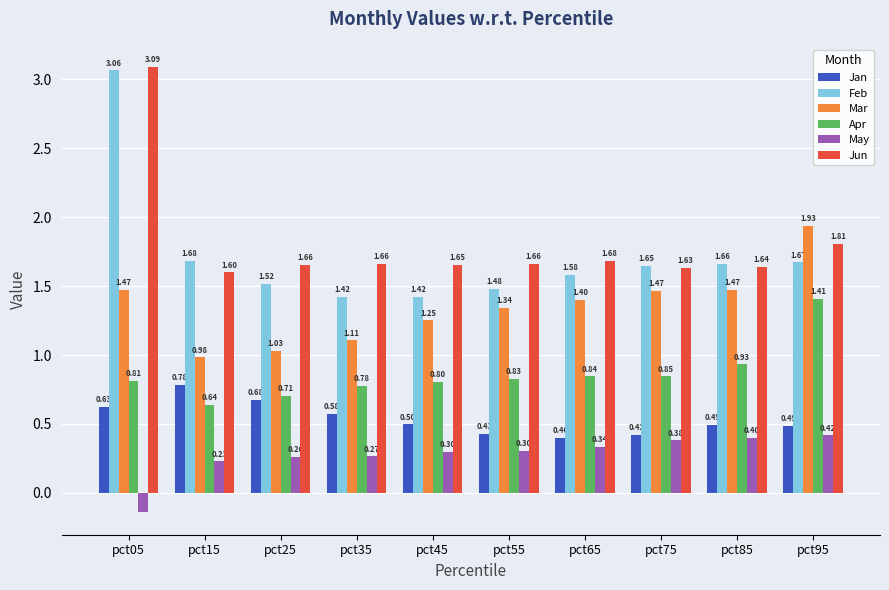

Which series has the widest spread of values?

Feb